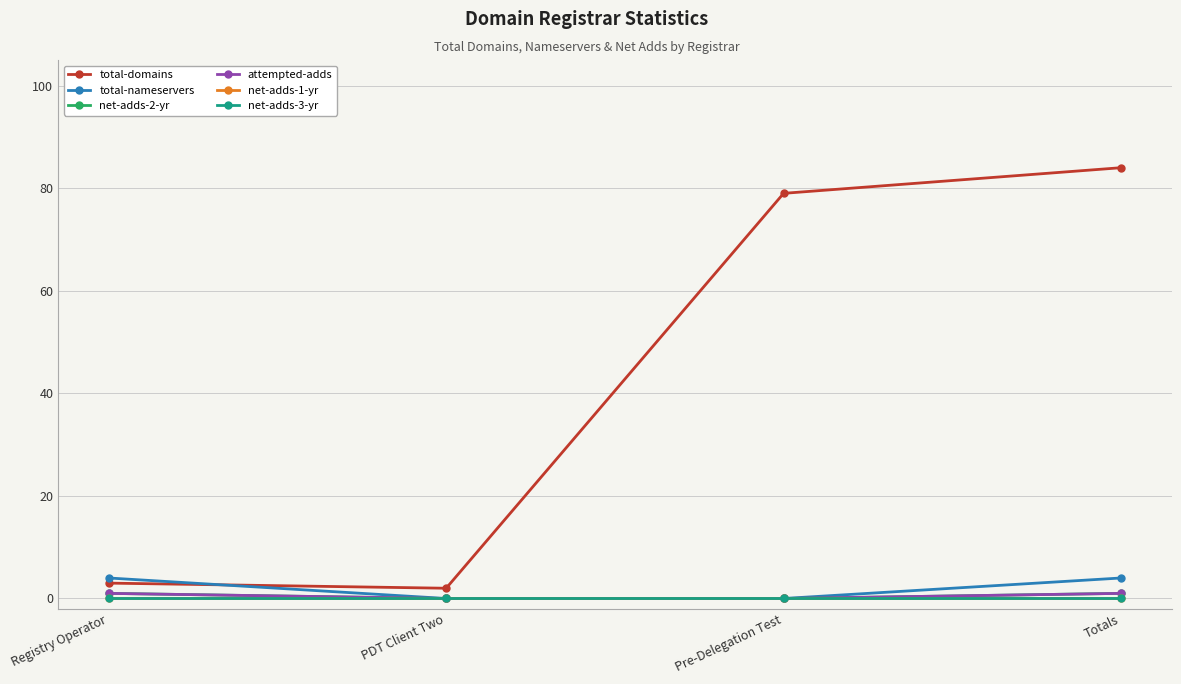

Is this an area chart (filled region under the line)?

No